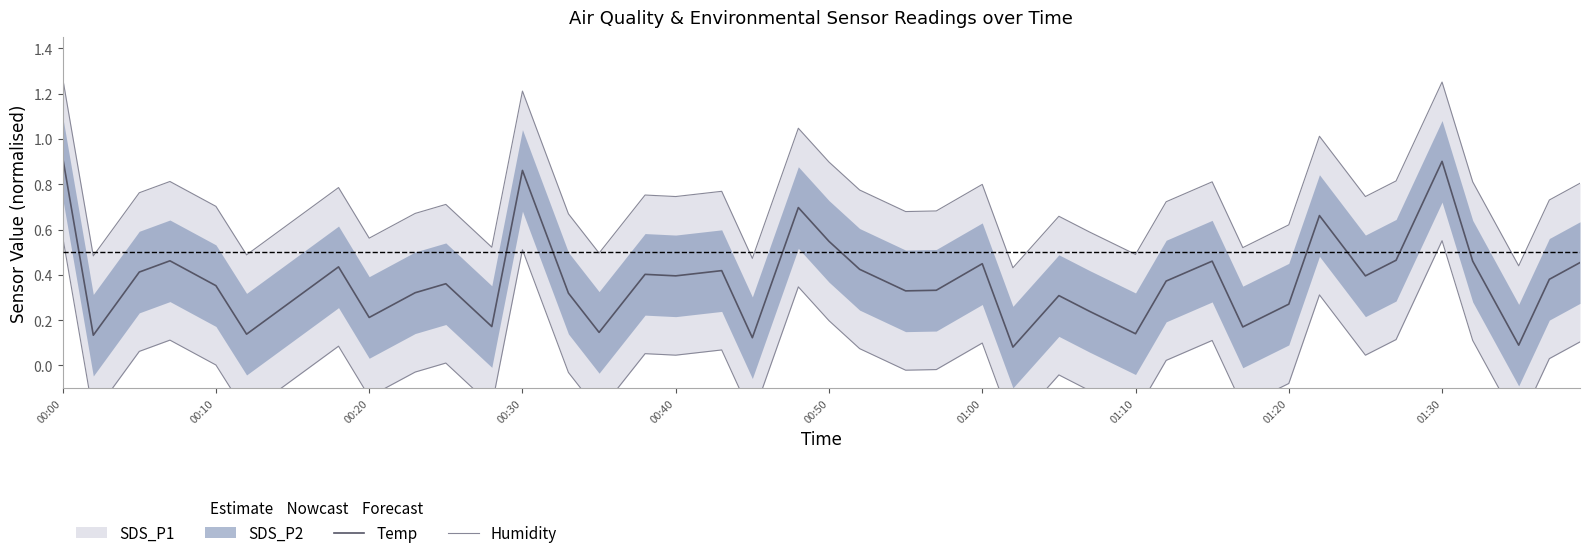

True or false: Temp and Humidity intersect in this chart.

False